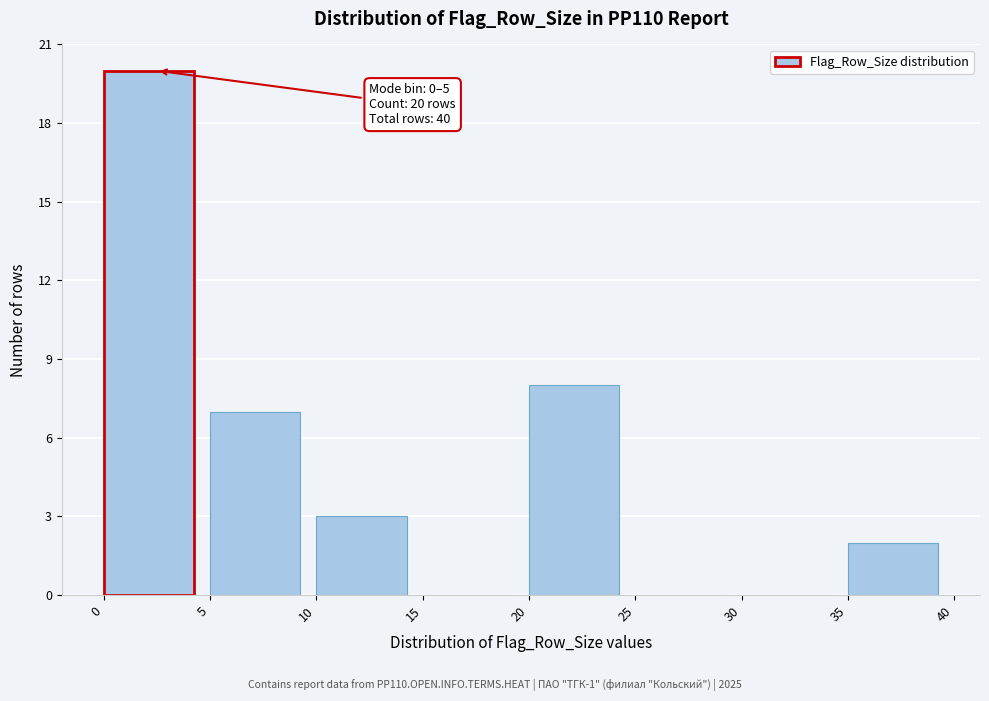

Which range on the x-axis has the tallest bar?

0 to 5